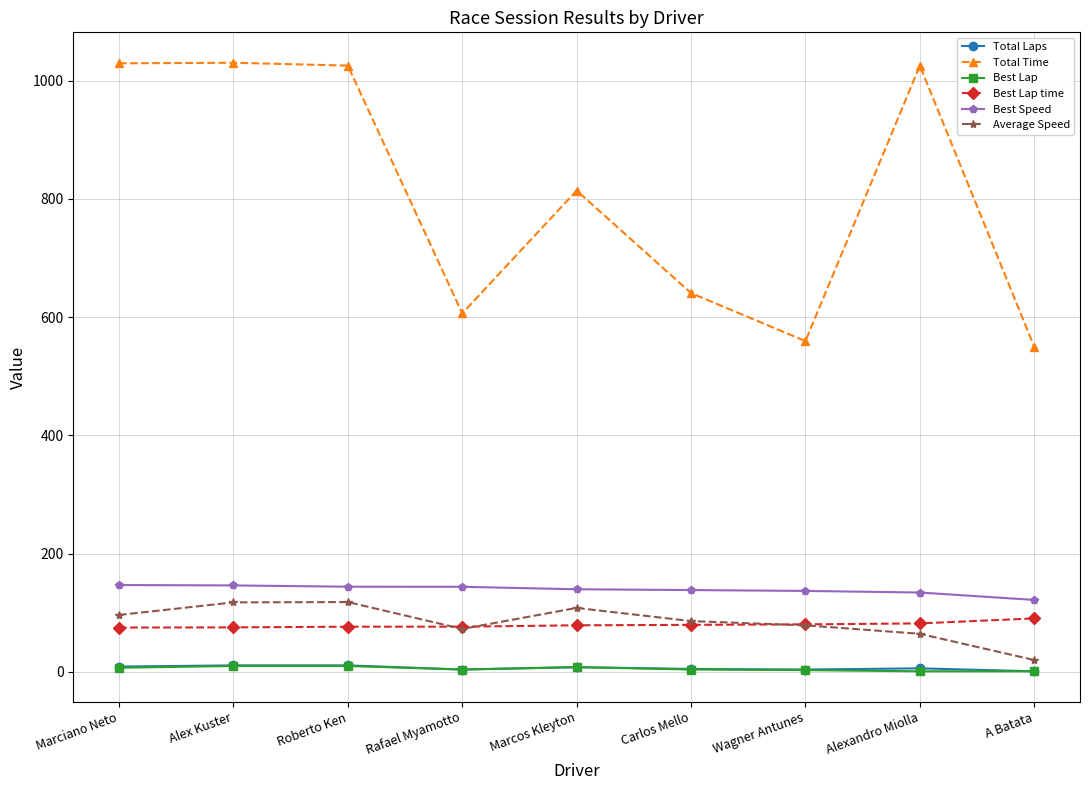

Which series has the widest spread of values?

Total Time